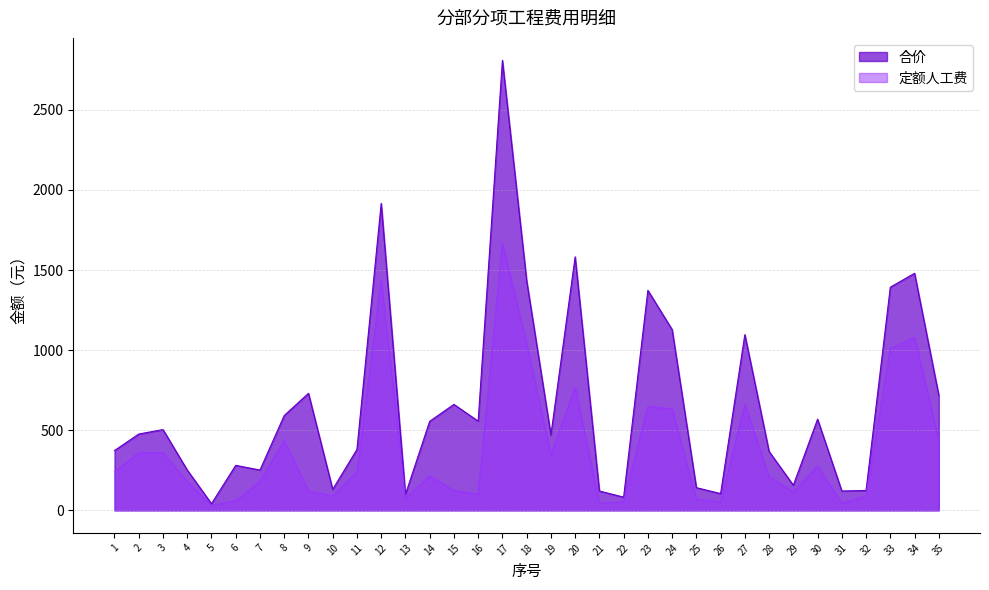

Reading right to left, extract all data points from this chart.

合价: 35=718.0	34=1479.6	33=1392.7	32=124.3	31=120.9	30=569.1	29=157.0	28=367.5	27=1096.8	26=104.8	25=141.6	24=1128.4	23=1373.1	22=82.5	21=120.9	20=1582.3	19=470.8	18=1433.4	17=2808.2	16=556.8	15=661.4	14=555.9	13=100.1	12=1916.0	11=380.4	10=131.1	9=730.5	8=592.0	7=251.7	6=281.0	5=41.7	4=251.7	3=504.3	2=476.5	1=373.4
定额人工费: 35=437.8	34=1080.0	33=1008.0	32=90.0	31=44.9	30=276.4	29=115.9	28=210.3	27=661.3	26=52.7	25=72.0	24=633.6	23=648.0	22=53.5	21=44.9	20=768.5	19=347.6	18=1040.0	17=1667.4	16=99.5	15=123.3	14=216.0	13=72.0	12=1440.0	11=240.0	10=90.0	9=120.0	8=436.0	7=180.0	6=60.0	5=30.0	4=180.0	3=360.0	2=360.0	1=240.0